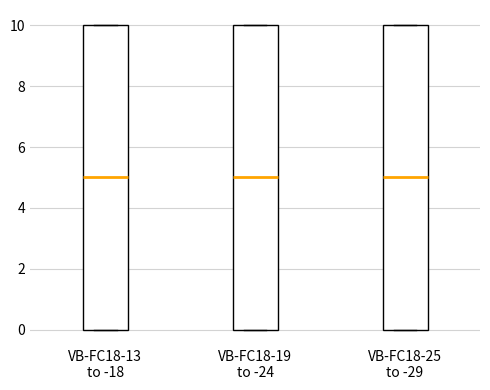

Where is the upper edge of the box for VB-FC18-19 to -24 on the y-axis? The values are not printed on the chart, so give them approximately, as read against the axis.

10